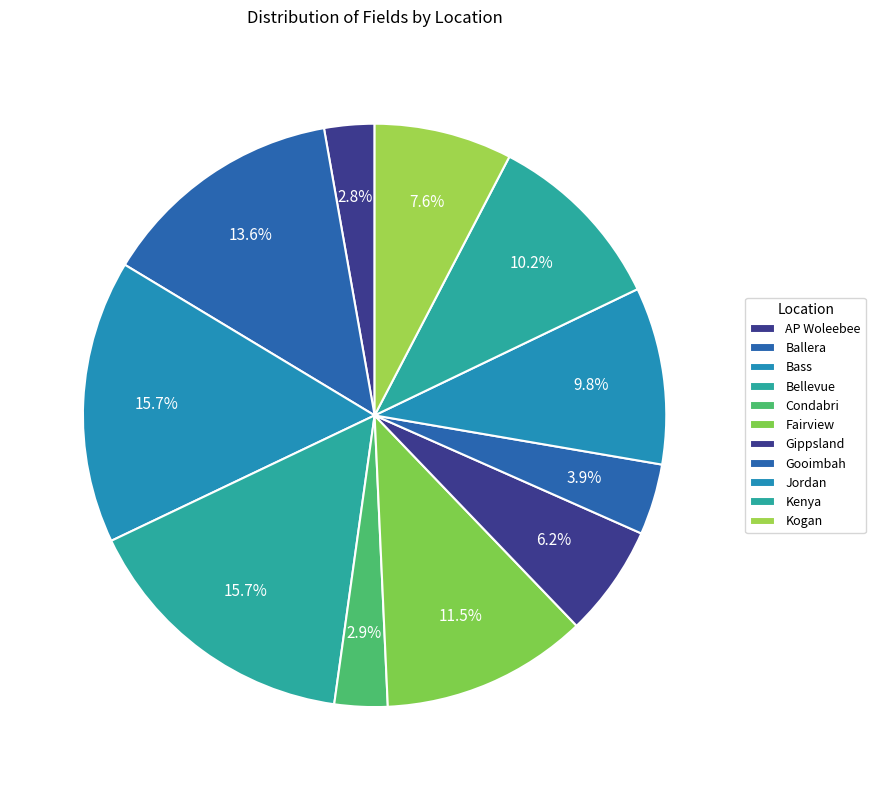

To the nearest percent, what is the difference between the Kenya and Ballera slice percentages?

3%